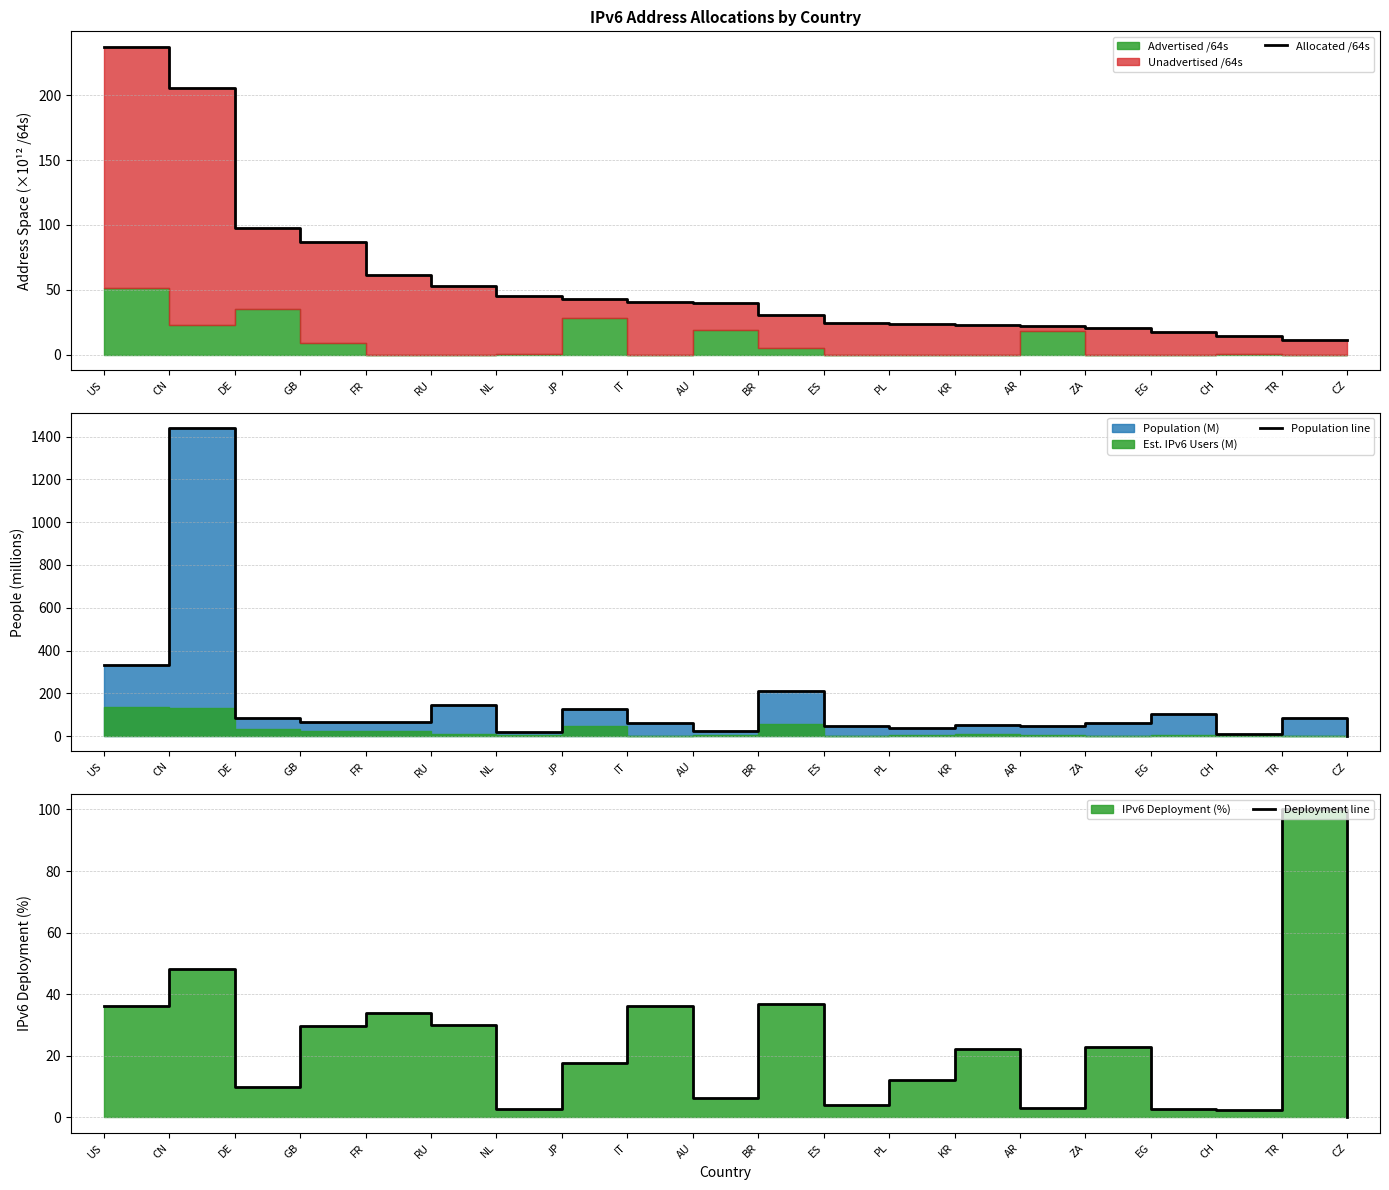

How many interior local valleys does the Population line series have?

6